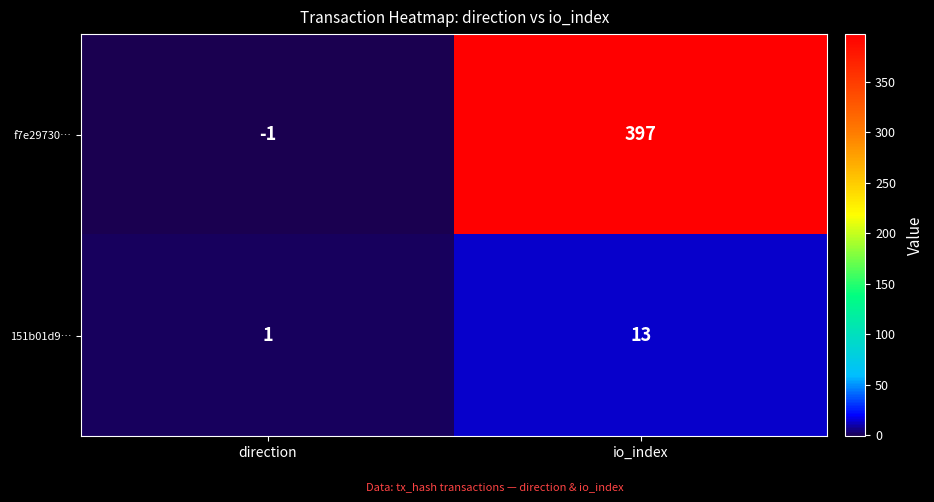

What is the average value of the 151b01d9… series?

7